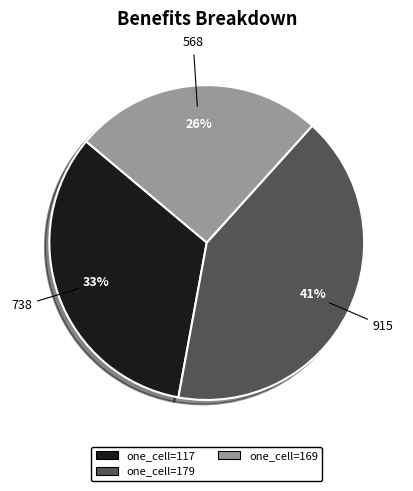

To the nearest percent, what is the average slice percentage?

33%